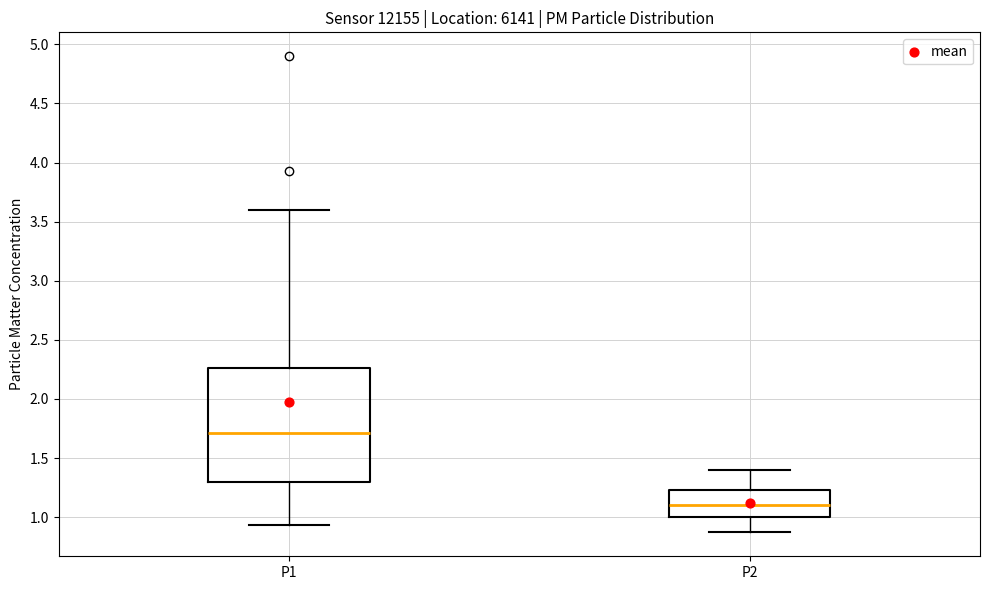

Where is the upper edge of the box for P2 on the y-axis? The values are not printed on the chart, so give them approximately, as read against the axis.

1.25